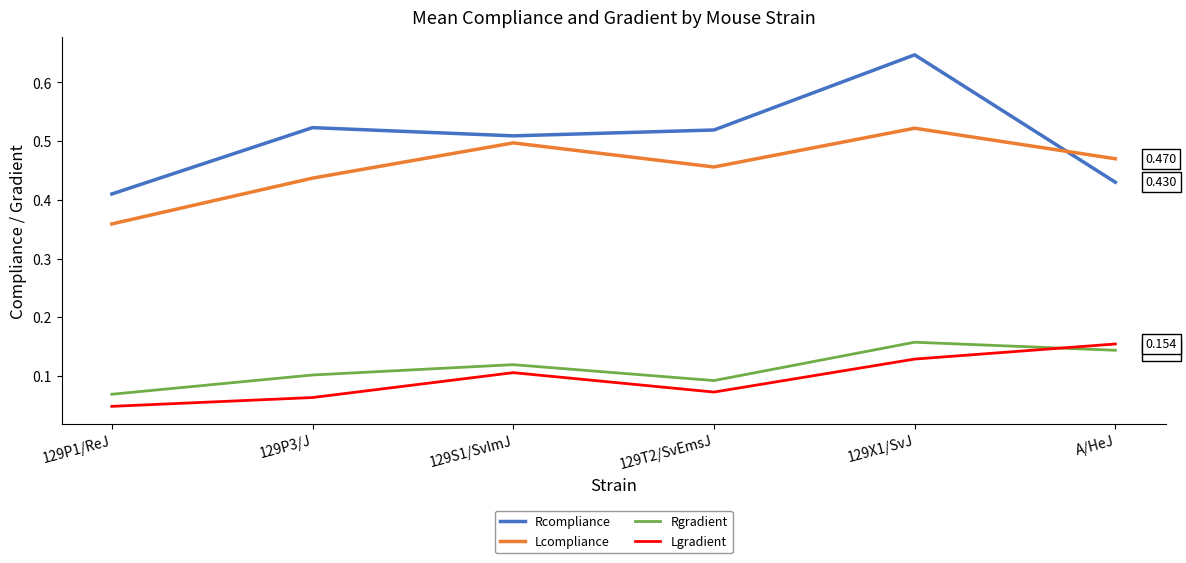

Which series has the largest range (max minus min)?

Rcompliance